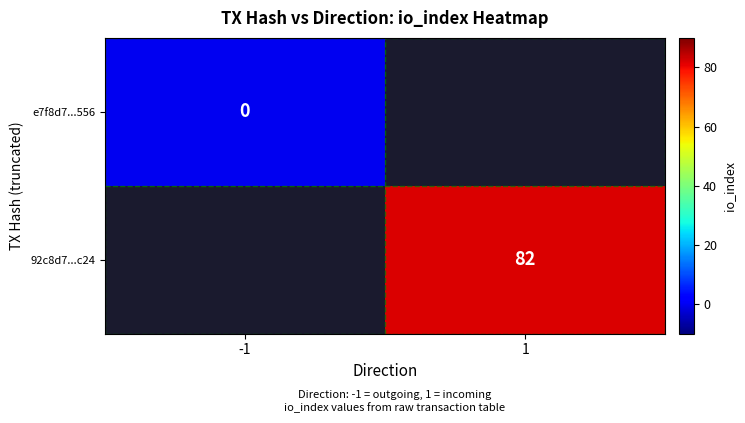

The 92c8d7...c24 series shows 82 at 1. True or false?

True